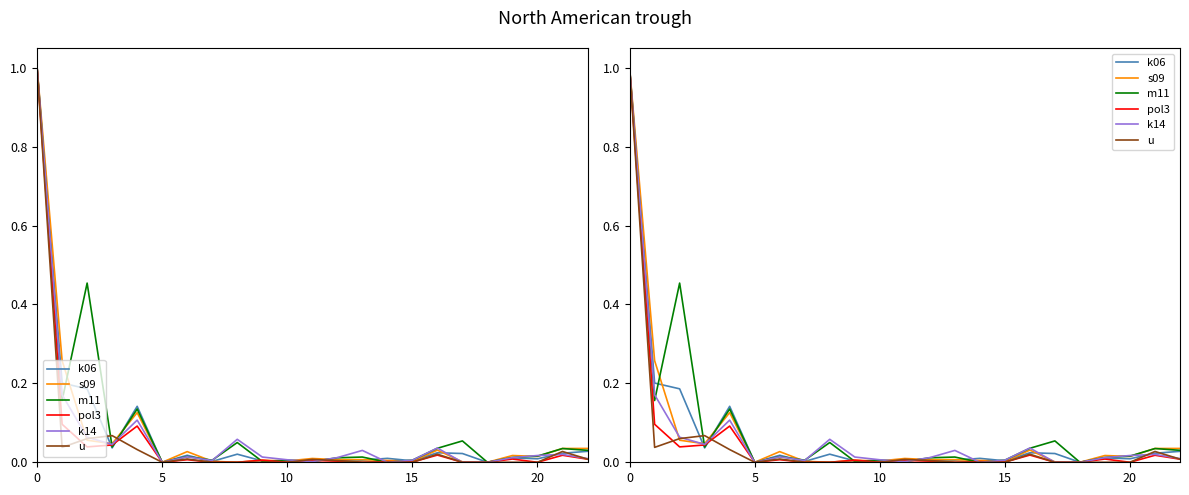

The m11 series shows 0.1 at 17. True or false?

False